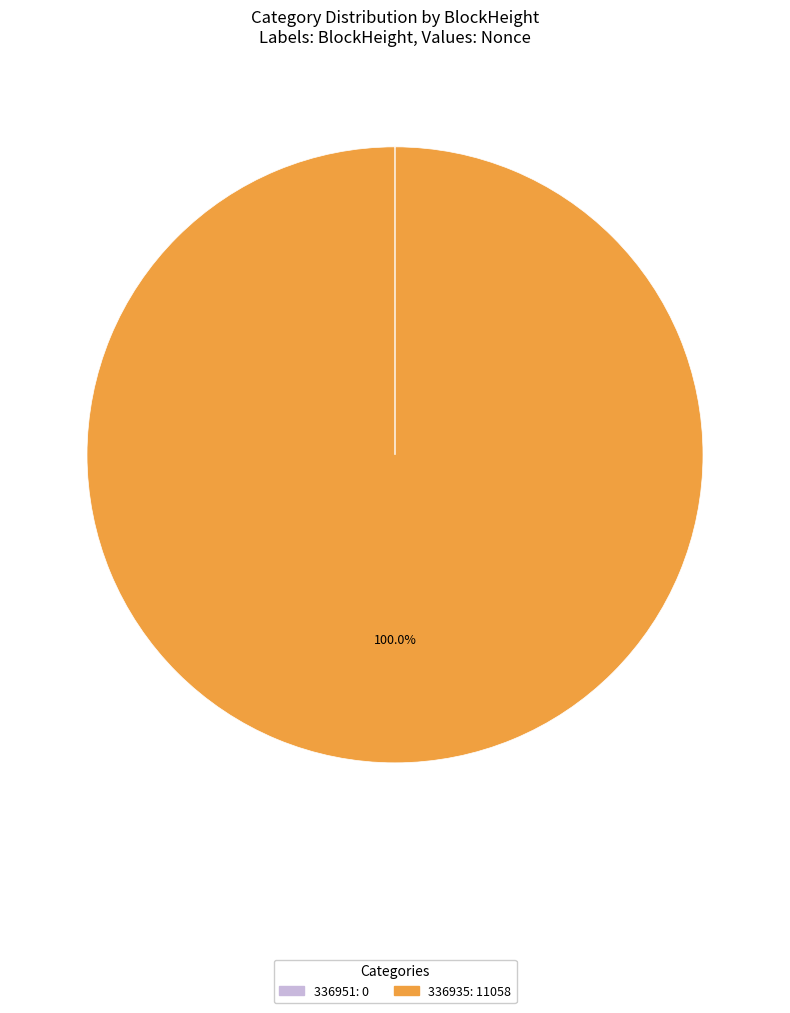

To the nearest percent, what is the difference between the largest and smallest slice percentages?

100%